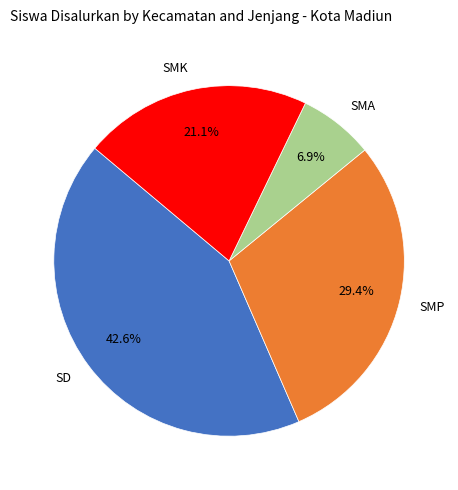

Rank the categories by value from lowest to highest.

SMA, SMK, SMP, SD